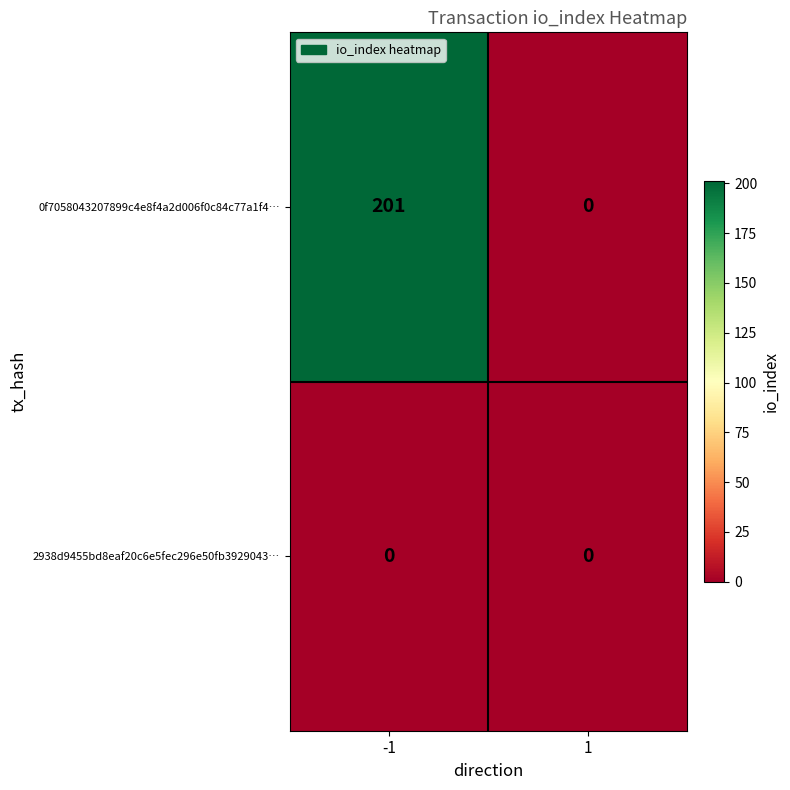

At how many categories does at least one series exceed 118?

1